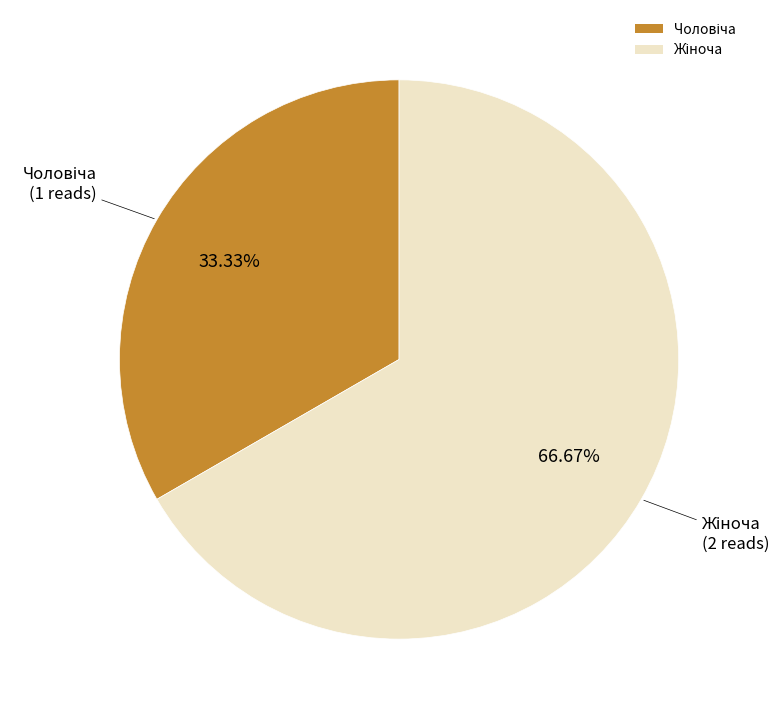

Is there any slice that represents more than half of the pie?

Yes